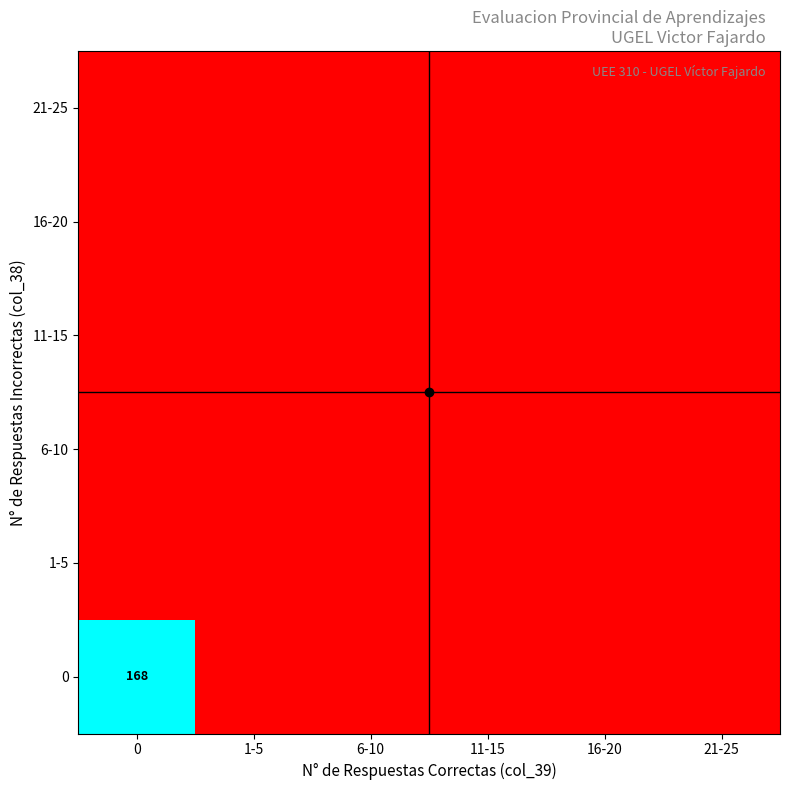

At which category does the chart reach its minimum across all series?

1-5